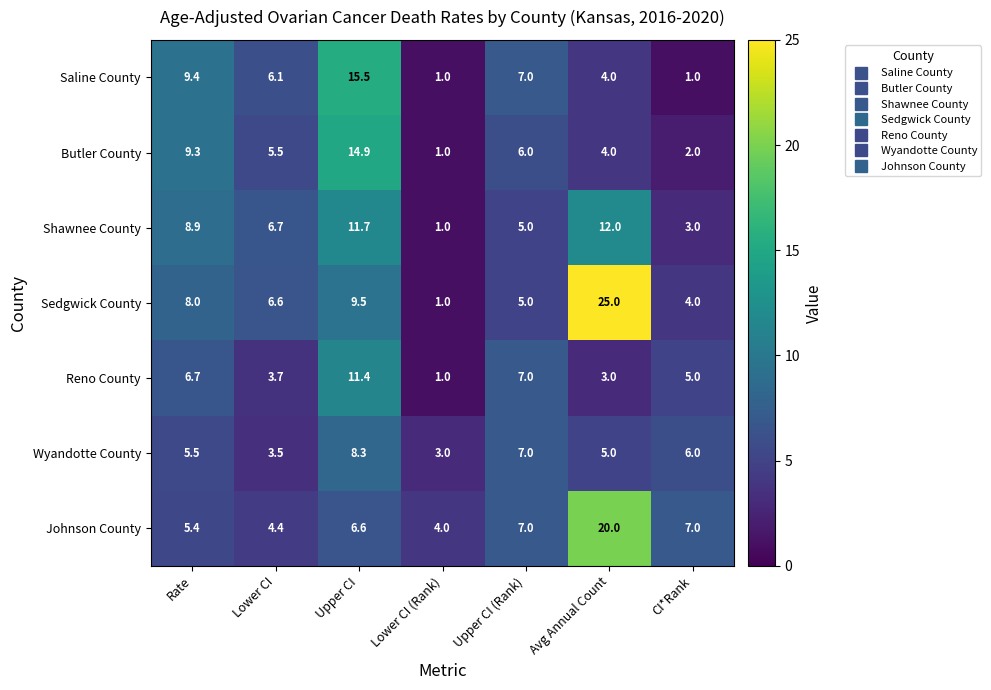

What is the lowest value of the Shawnee County series?

1.0